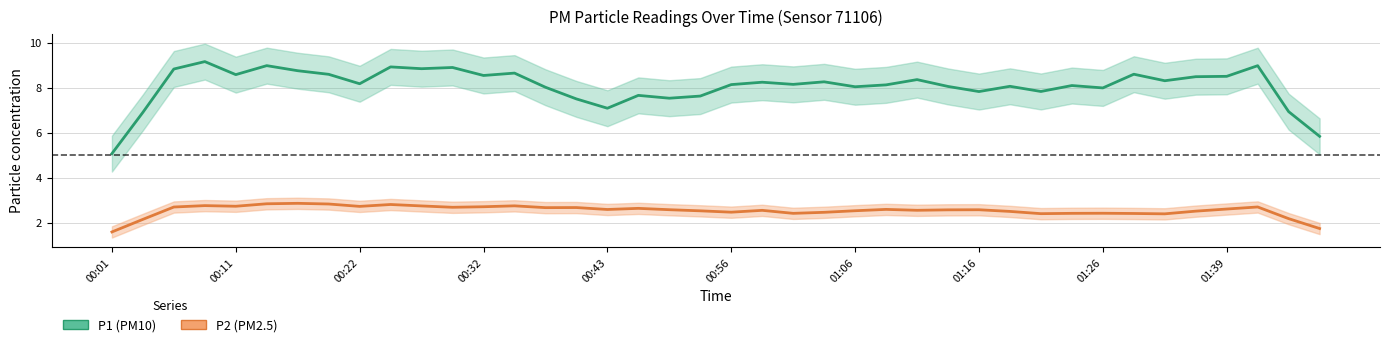

How many categories are shown in the chart?

40